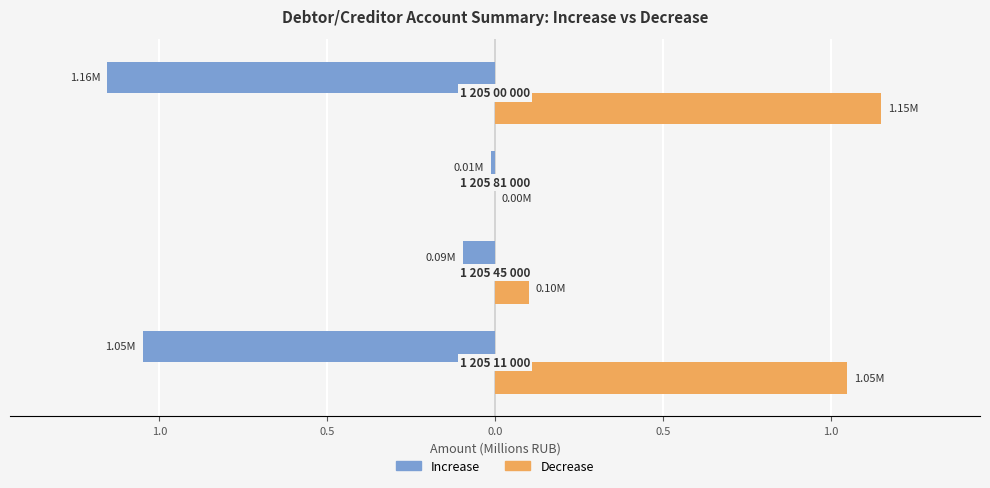

Reading right to left, what are all the values shown in this chart?

Increase: -1.2	-0.0	-0.1	-1.1
Decrease: 1.2	0.0	0.1	1.1